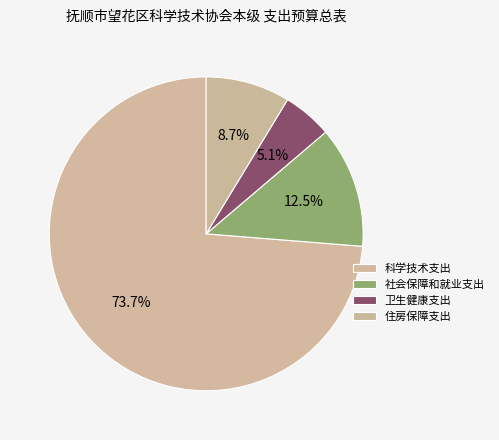

To the nearest percent, what portion does 科学技术支出 represent?

74%